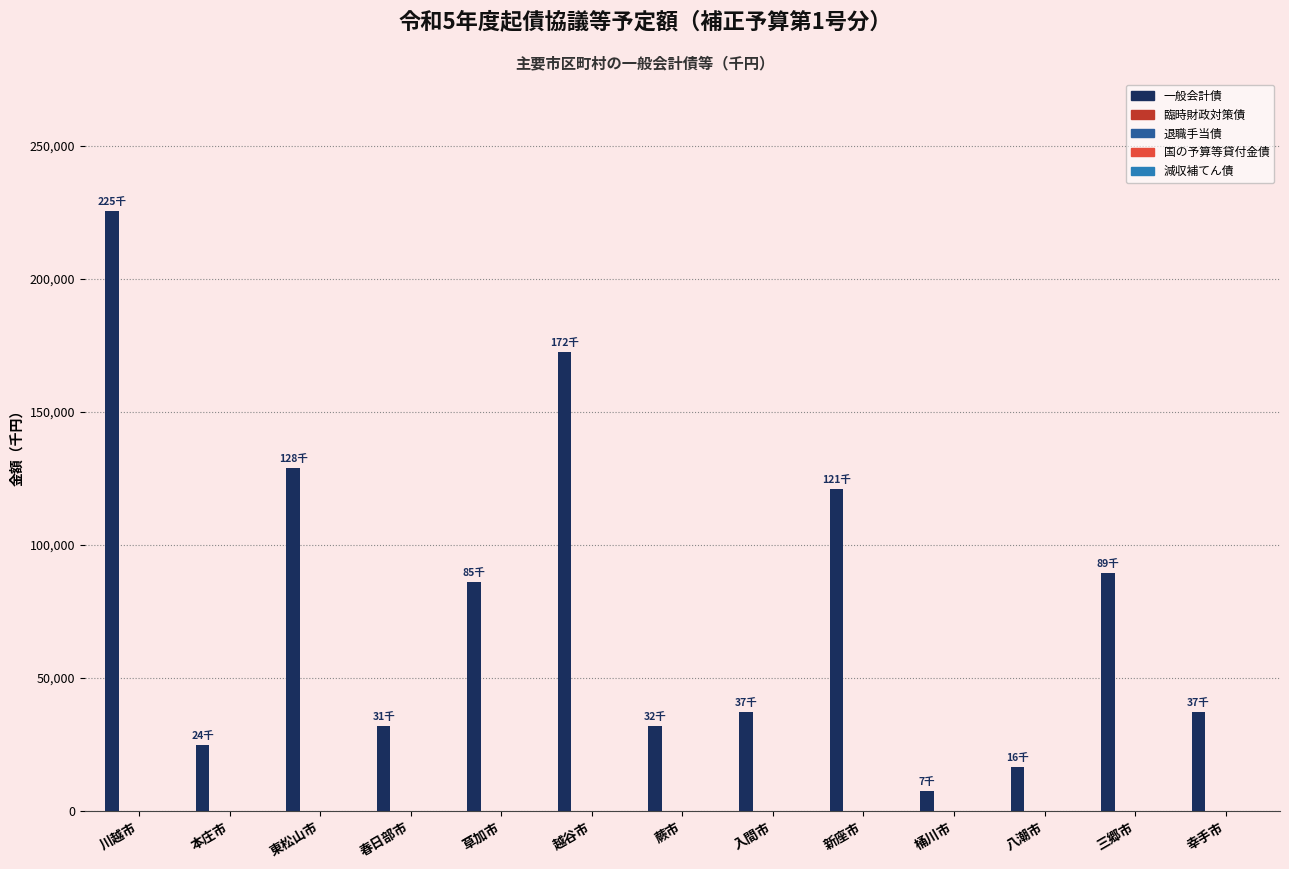

What is the minimum value shown in the chart?

7300